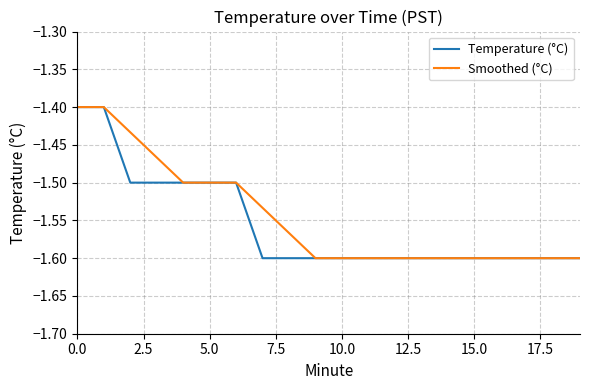

Reading left to right, list all the values displayed in this chart.

Temperature (°C): -1.4	-1.4	-1.5	-1.5	-1.5	-1.5	-1.5	-1.6	-1.6	-1.6	-1.6	-1.6	-1.6	-1.6	-1.6	-1.6	-1.6	-1.6	-1.6	-1.6
Smoothed (°C): -1.4	-1.4	-1.4	-1.5	-1.5	-1.5	-1.5	-1.5	-1.6	-1.6	-1.6	-1.6	-1.6	-1.6	-1.6	-1.6	-1.6	-1.6	-1.6	-1.6